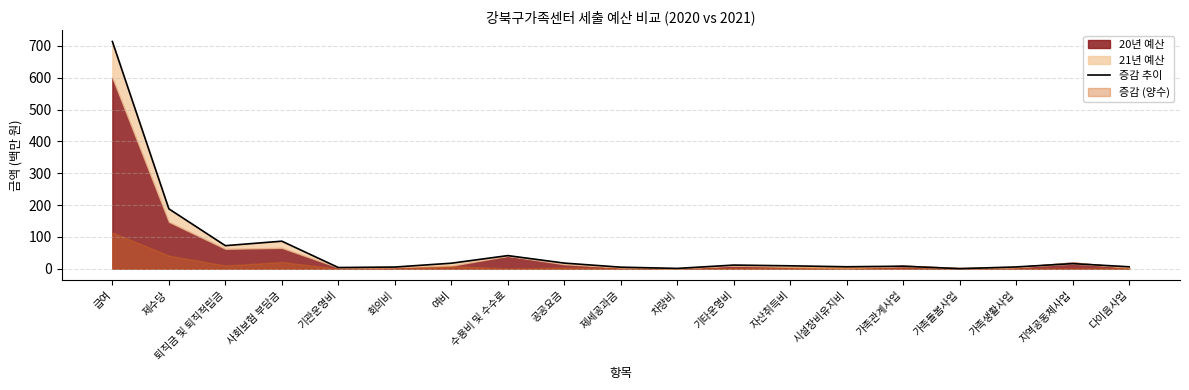

What is the label of the 1st point from the right?

다이음사업